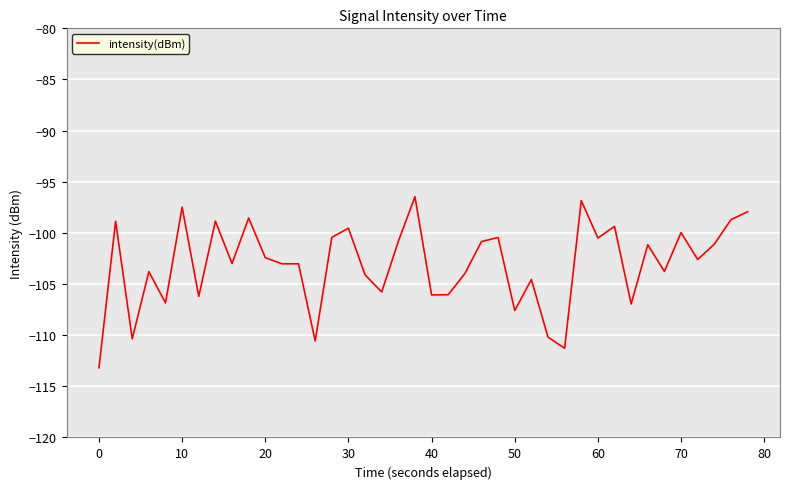

What is the minimum value shown in the chart?

-113.2